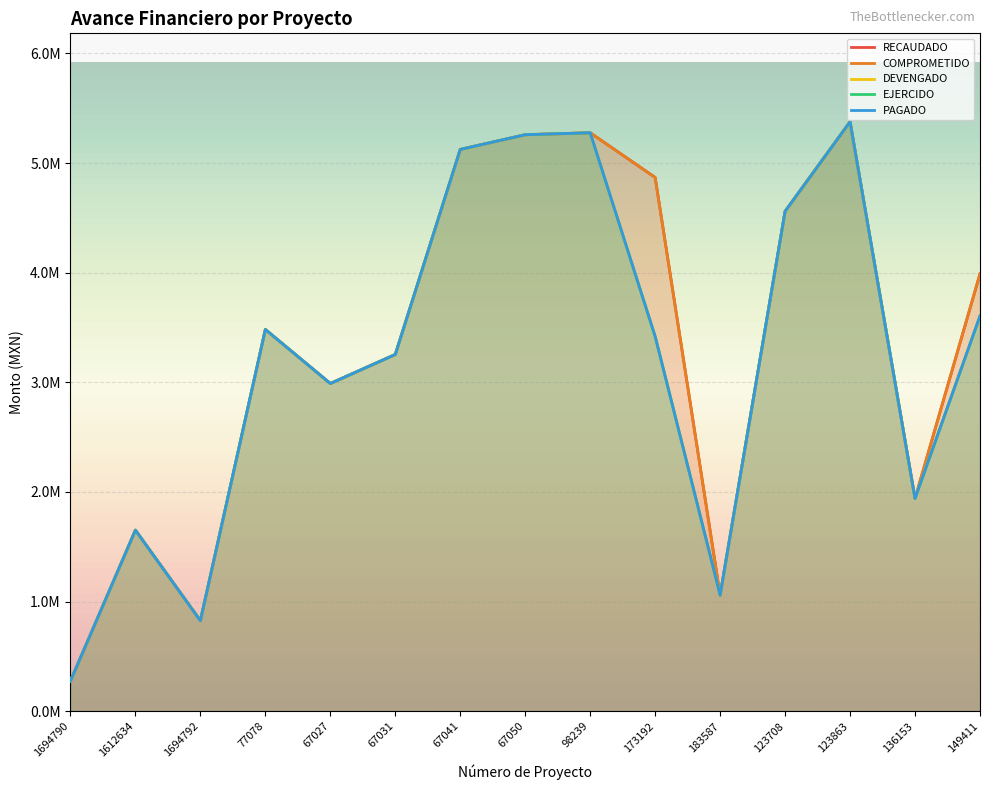

What is the total value across all series at 67027?

14945108.4